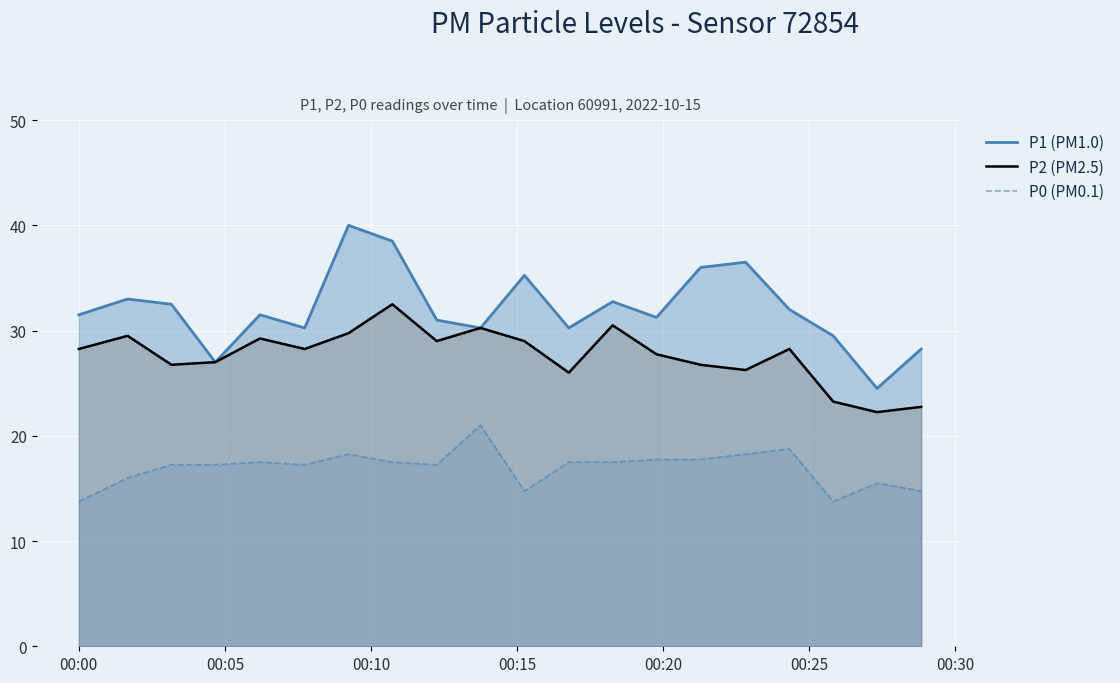

What is the minimum value shown in the chart?

13.8